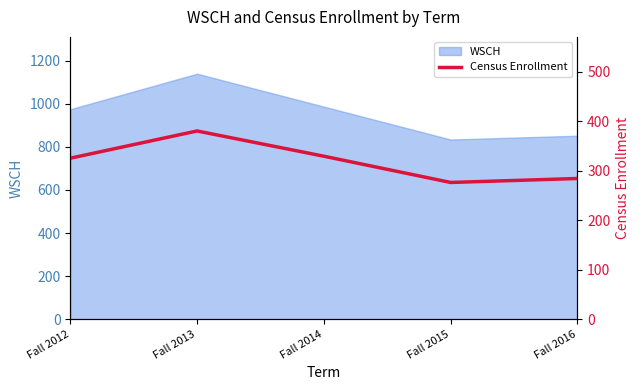

Reading left to right, transcribe all the data shown in this chart.

Fall 2012=325	Fall 2013=380	Fall 2014=329	Fall 2015=276	Fall 2016=284